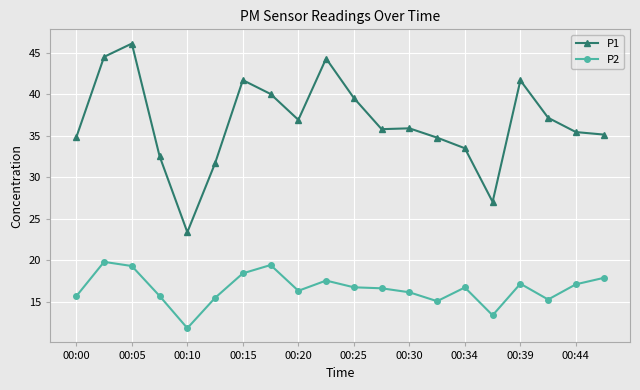

Count the number of categories in the chart.

20